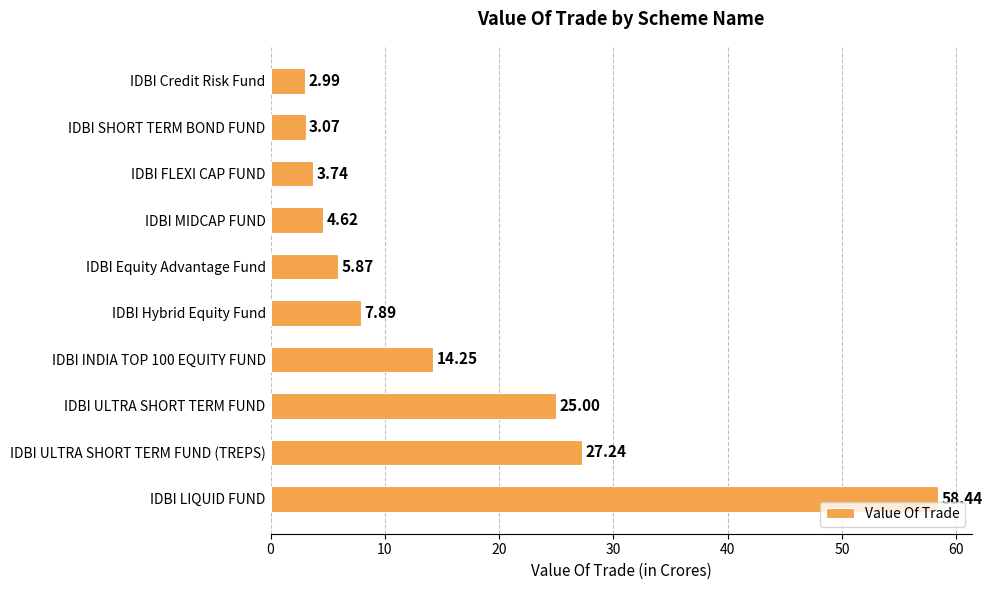

What is the average value?

15.3